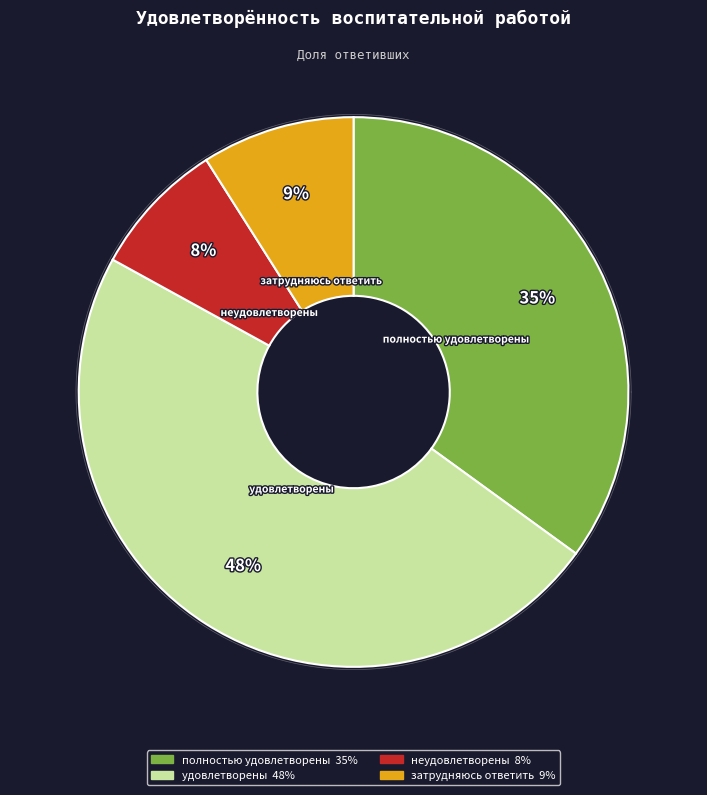

Between затрудняюсь ответить and удовлетворены, which is larger?

удовлетворены